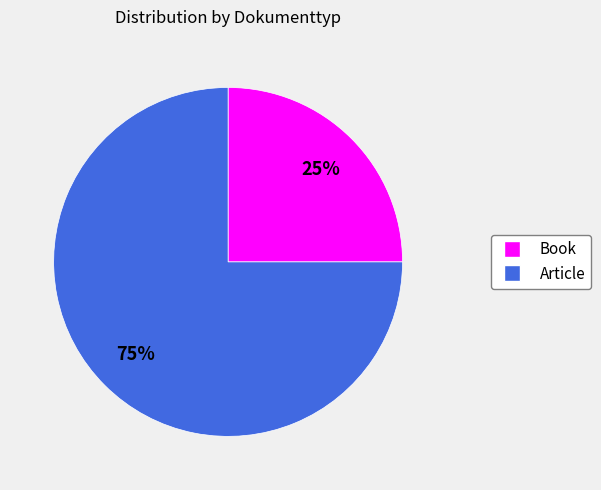

Is it true that Article is 90% of the pie?

False